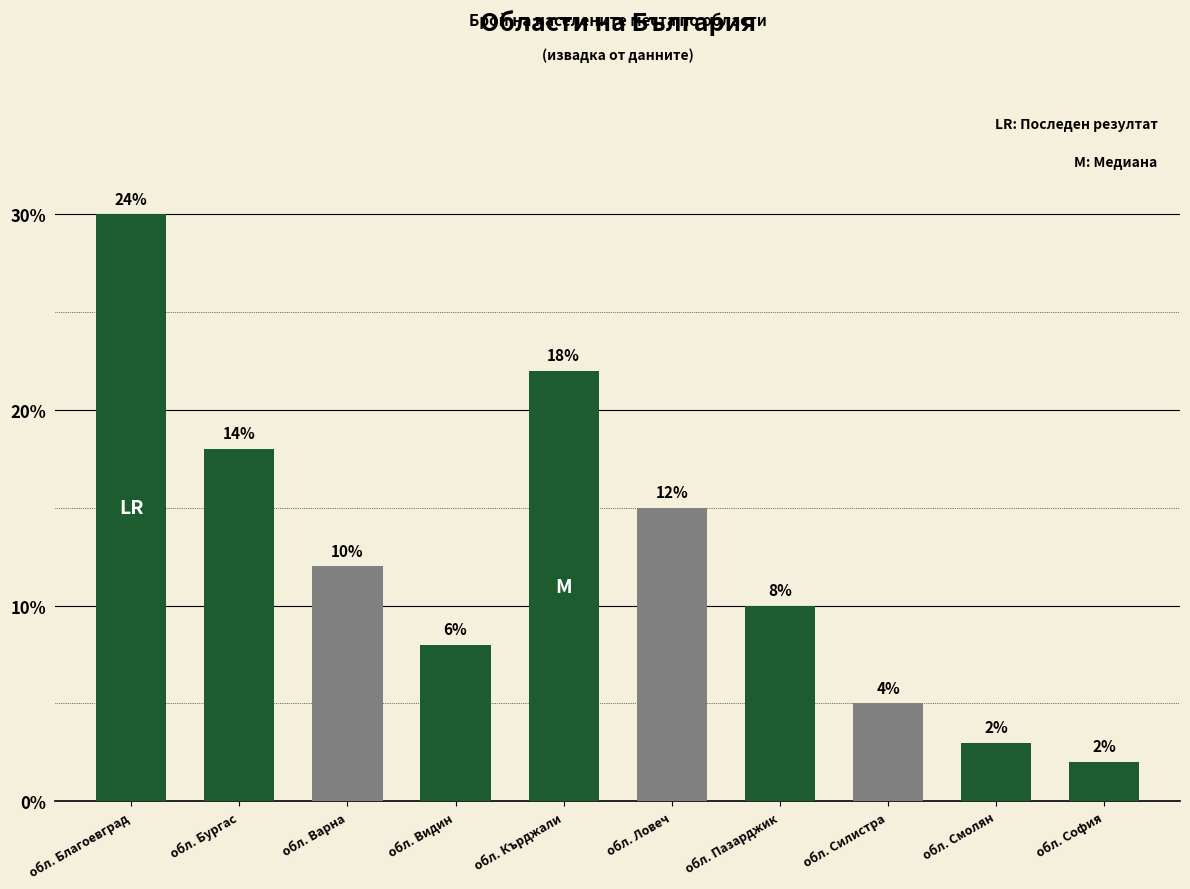

Count the number of categories in the chart.

10